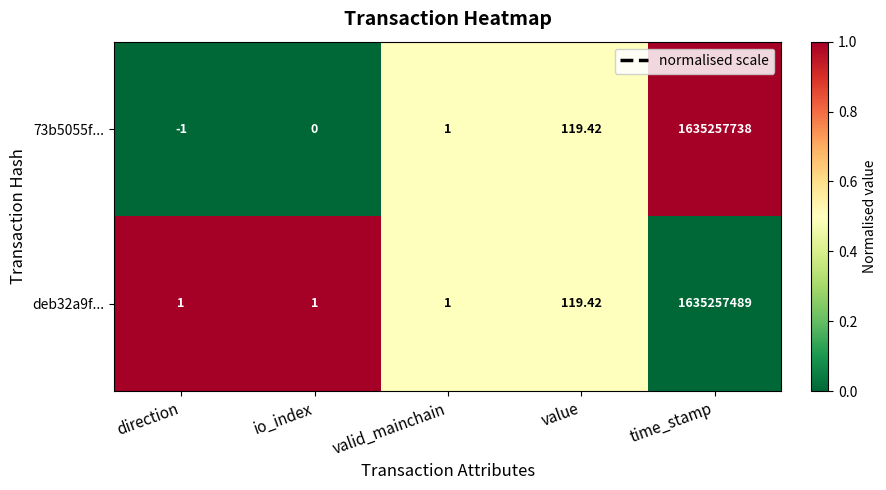

Is the value of 73b5055f... at io_index greater than the value of deb32a9f... at valid_mainchain?

No